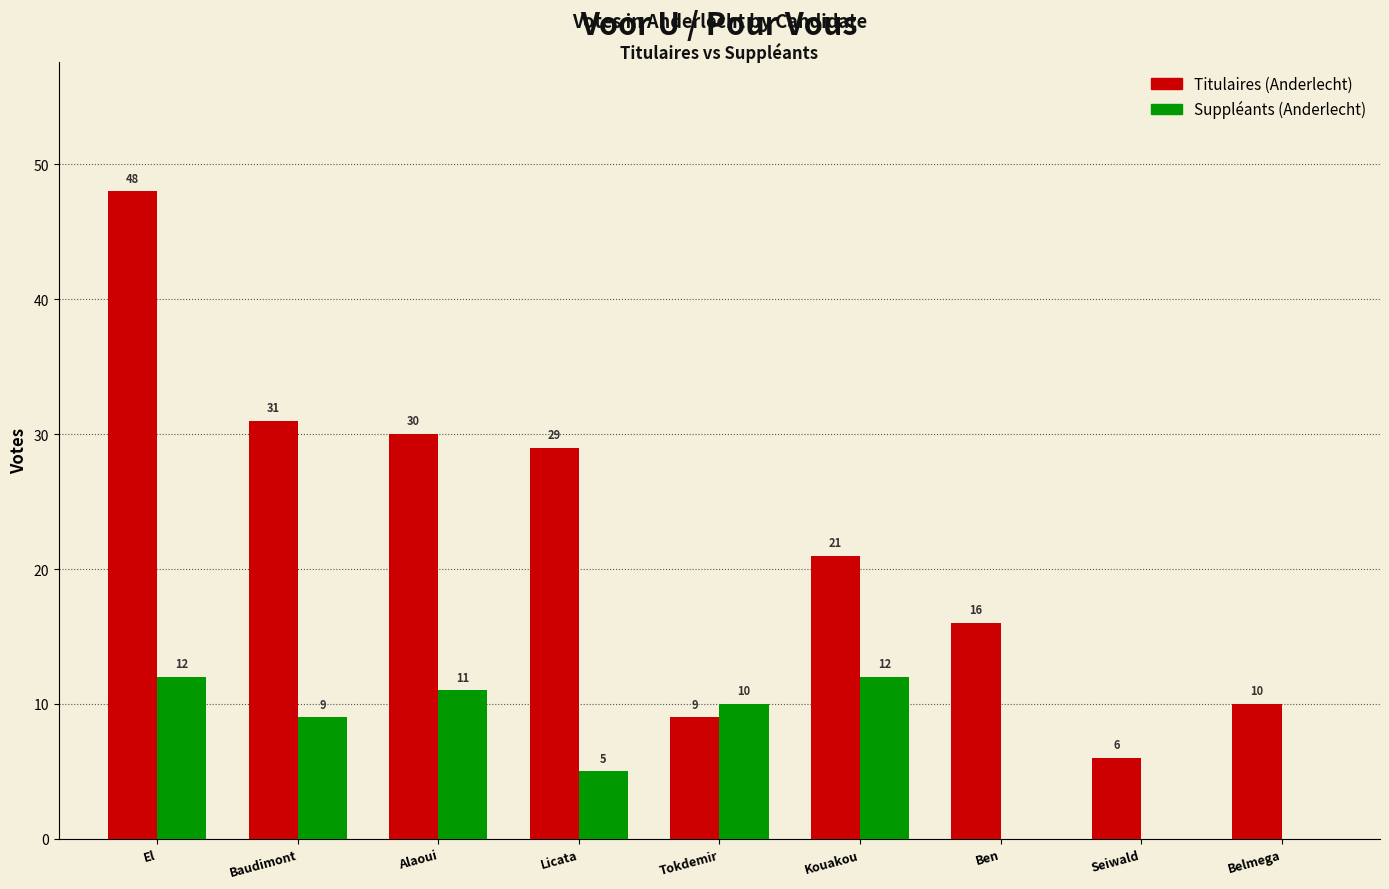

Reading right to left, what are all the values shown in this chart?

Titulaires: Belmega=10	Seiwald=6	Ben=16	Kouakou=21	Tokdemir=9	Licata=29	Alaoui=30	Baudimont=31	El=48
Suppléants: Belmega=0	Seiwald=0	Ben=0	Kouakou=12	Tokdemir=10	Licata=5	Alaoui=11	Baudimont=9	El=12